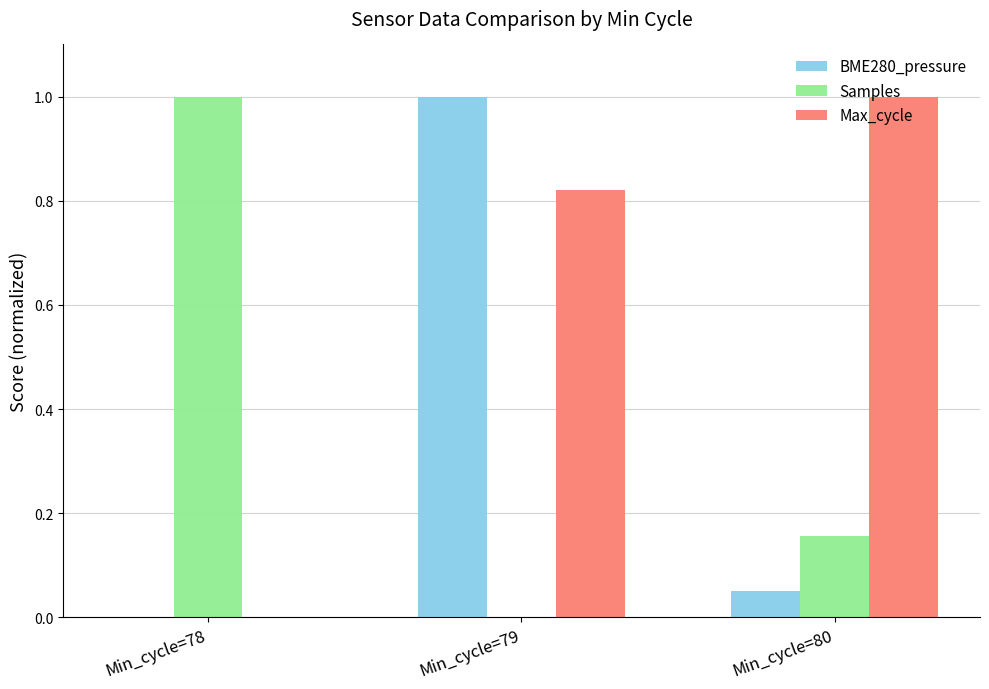

What is the sum of all Max_cycle values?

1.8